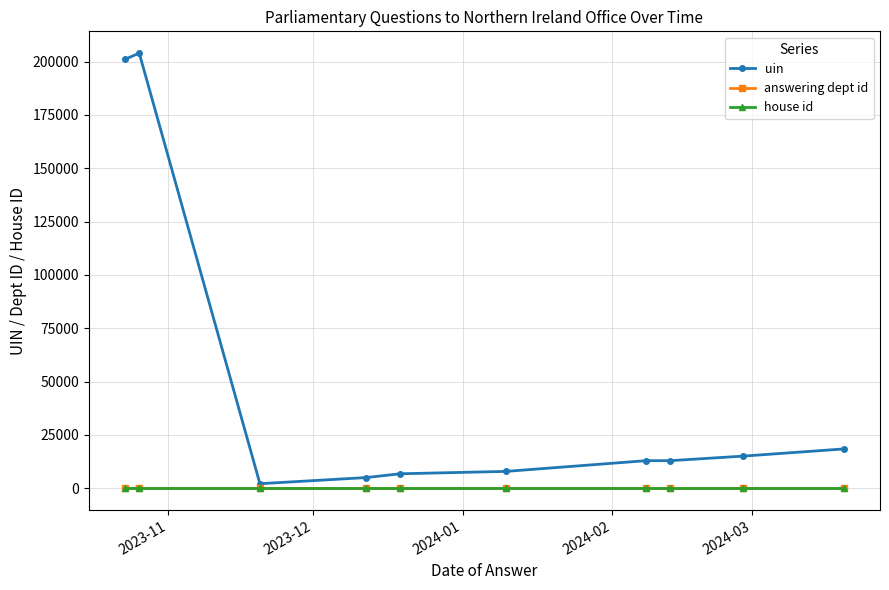

How many lines are shown in the chart?

3